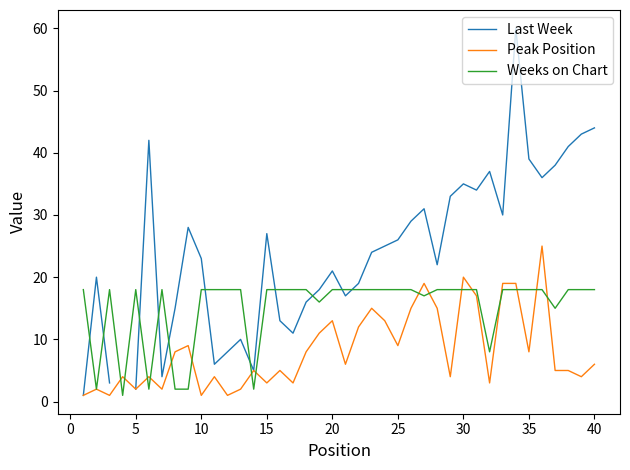

What is the highest value of the Weeks on Chart series?

18